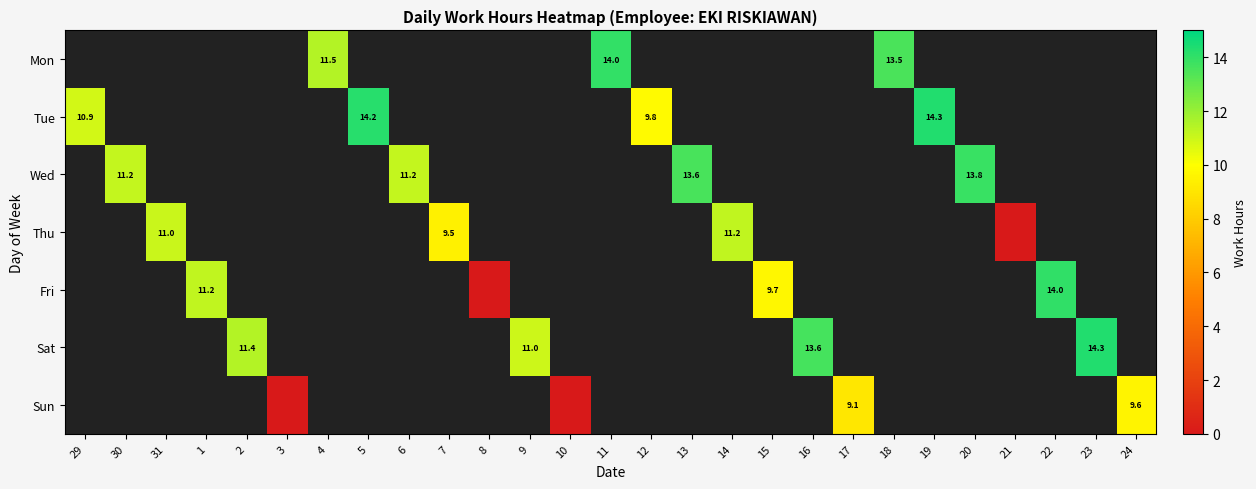

How many categories are shown in the chart?

27